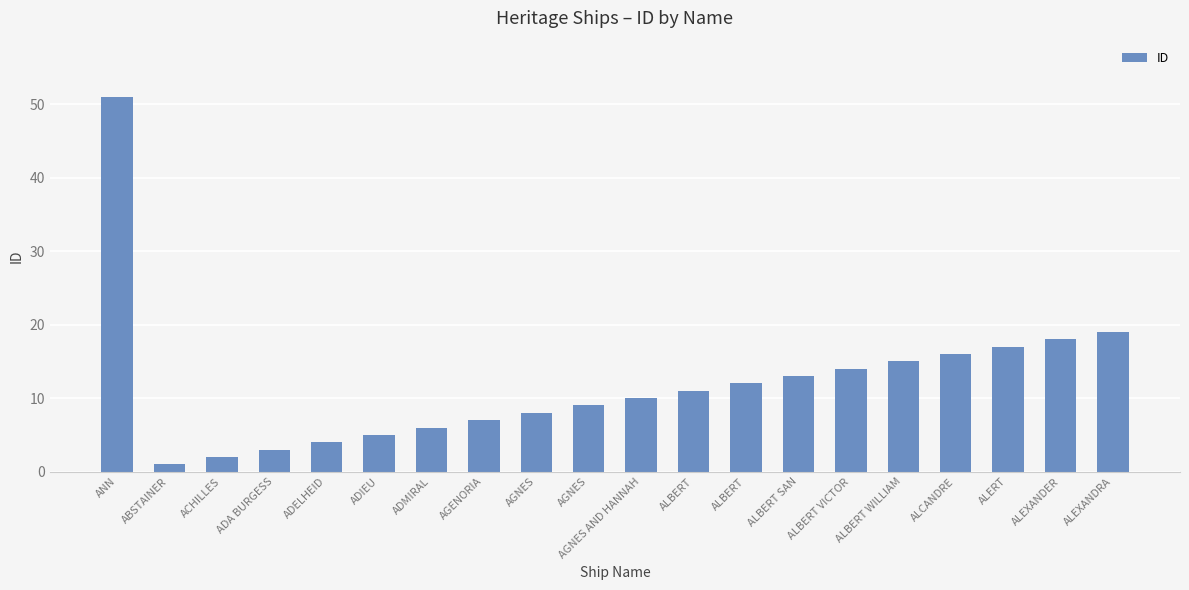

What is the difference between the maximum and minimum values?

50